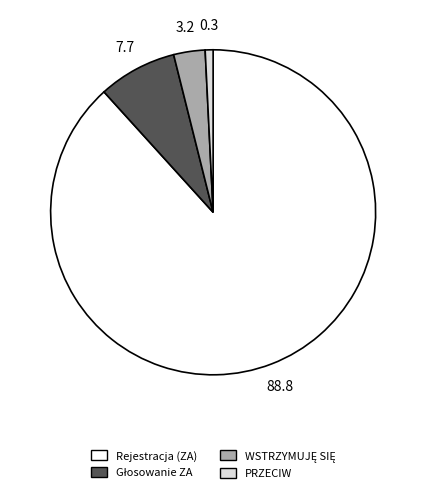

Which slice is the smallest?

PRZECIW